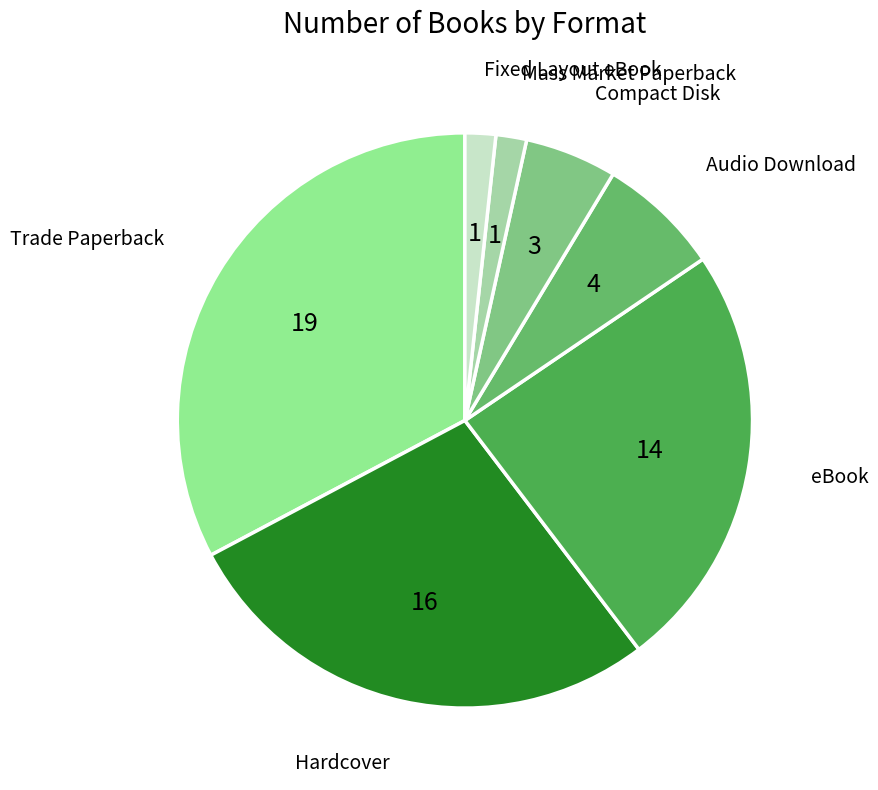

Combined, do Audio Download and Fixed Layout eBook account for over 50%?

No